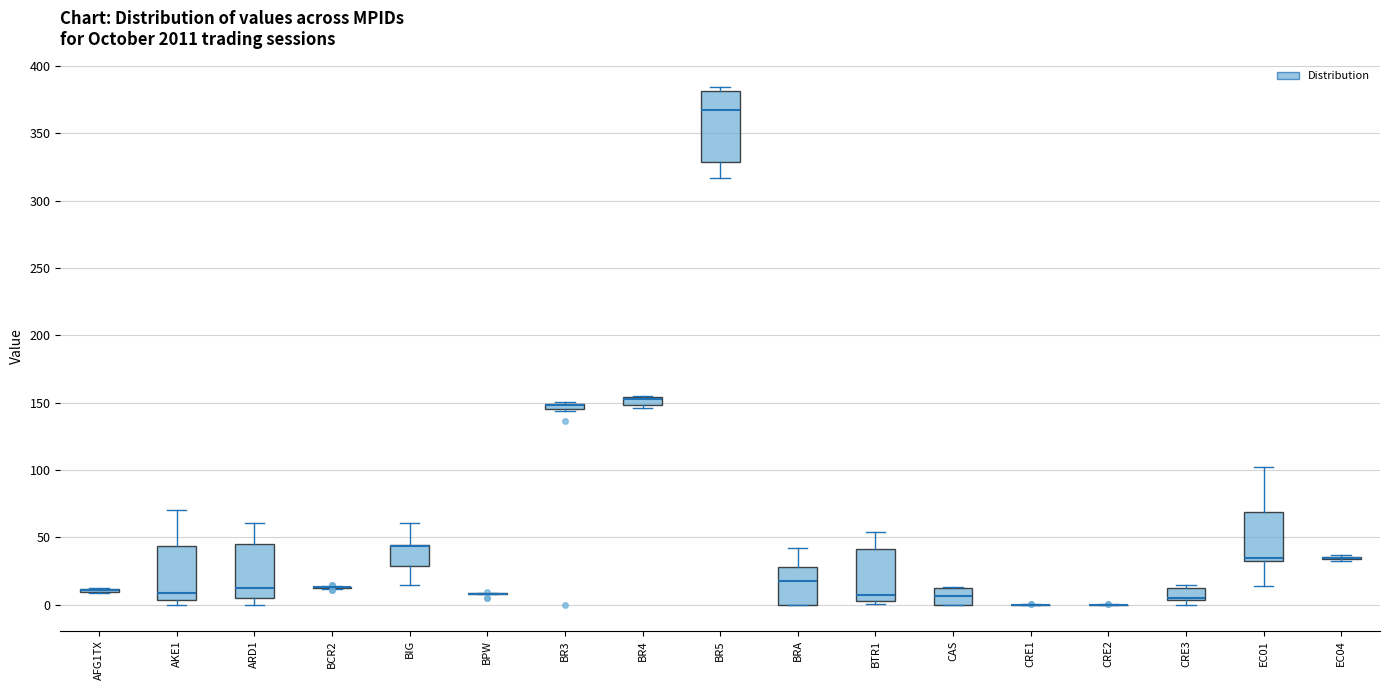

Comparing the boxes themselves (not the whiskers), which one is the tallest?

BR5